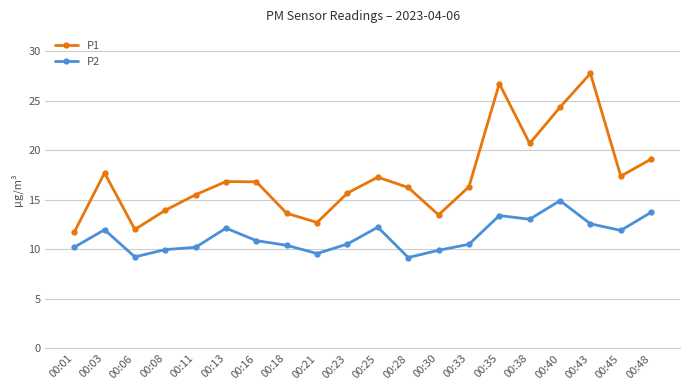

What is the value of the P2 point at the 6th from the left?

12.1